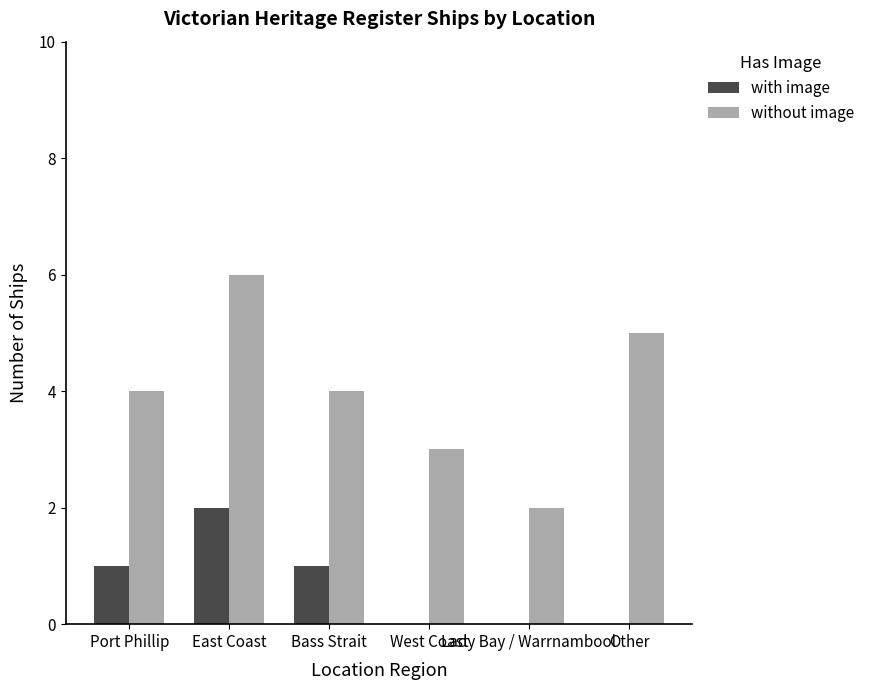

How many groups of bars are there?

6